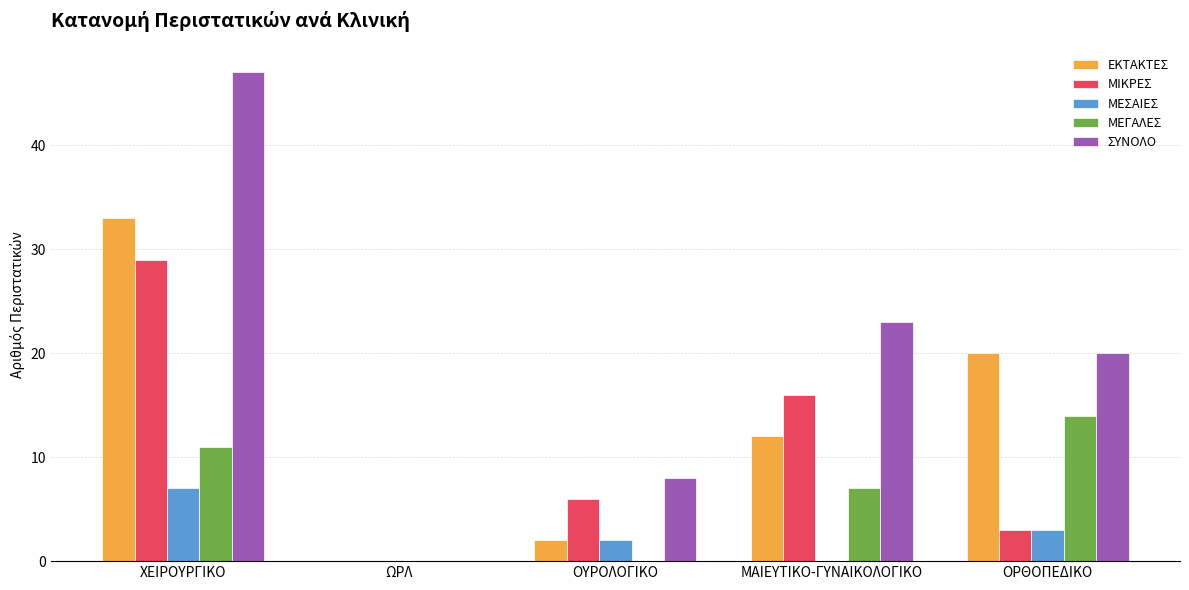

Is the value of ΕΚΤΑΚΤΕΣ at ΜΑΙΕΥΤΙΚΟ-ΓΥΝΑΙΚΟΛΟΓΙΚΟ greater than the value of ΜΙΚΡΕΣ at ΧΕΙΡΟΥΡΓΙΚΟ?

No